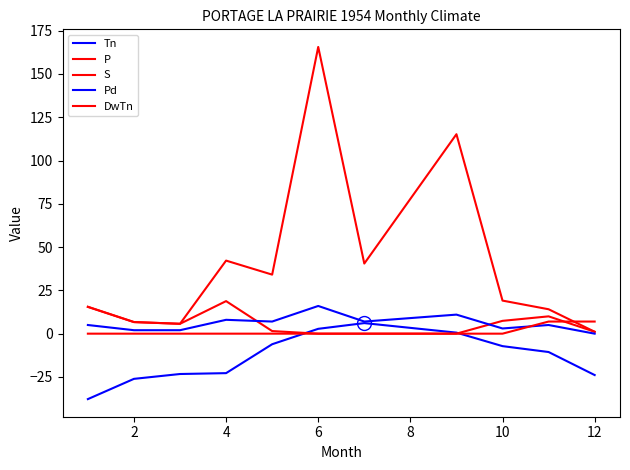

How many lines are shown in the chart?

5